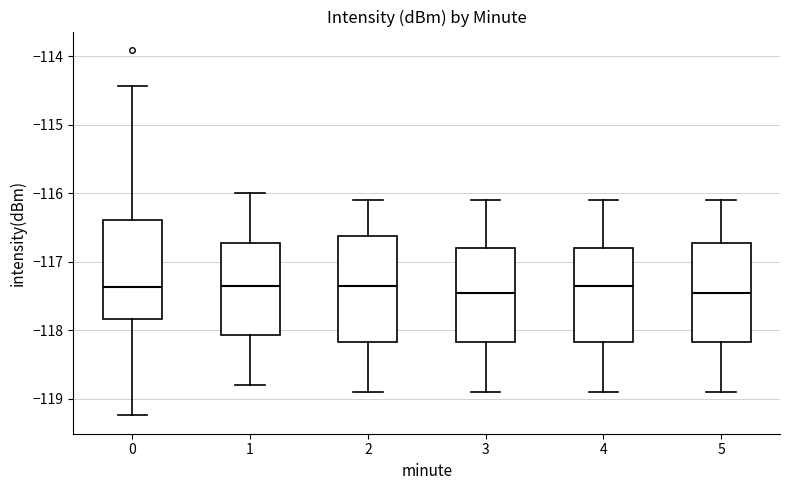

Reading left to right, transcribe this box plot: for each box, give where its median line is, the range the box spans, and where its two whiskers end, as read against the y-axis. The values are not printed on the chart, so give them approximately, as read against the axis.

0: median -117.4, box -117.8 to -116.4, whiskers -119.2 to -114.4
1: median -117.3, box -118.1 to -116.7, whiskers -118.8 to -116.0
2: median -117.3, box -118.2 to -116.6, whiskers -118.9 to -116.1
3: median -117.4, box -118.2 to -116.8, whiskers -118.9 to -116.1
4: median -117.3, box -118.2 to -116.8, whiskers -118.9 to -116.1
5: median -117.4, box -118.2 to -116.7, whiskers -118.9 to -116.1